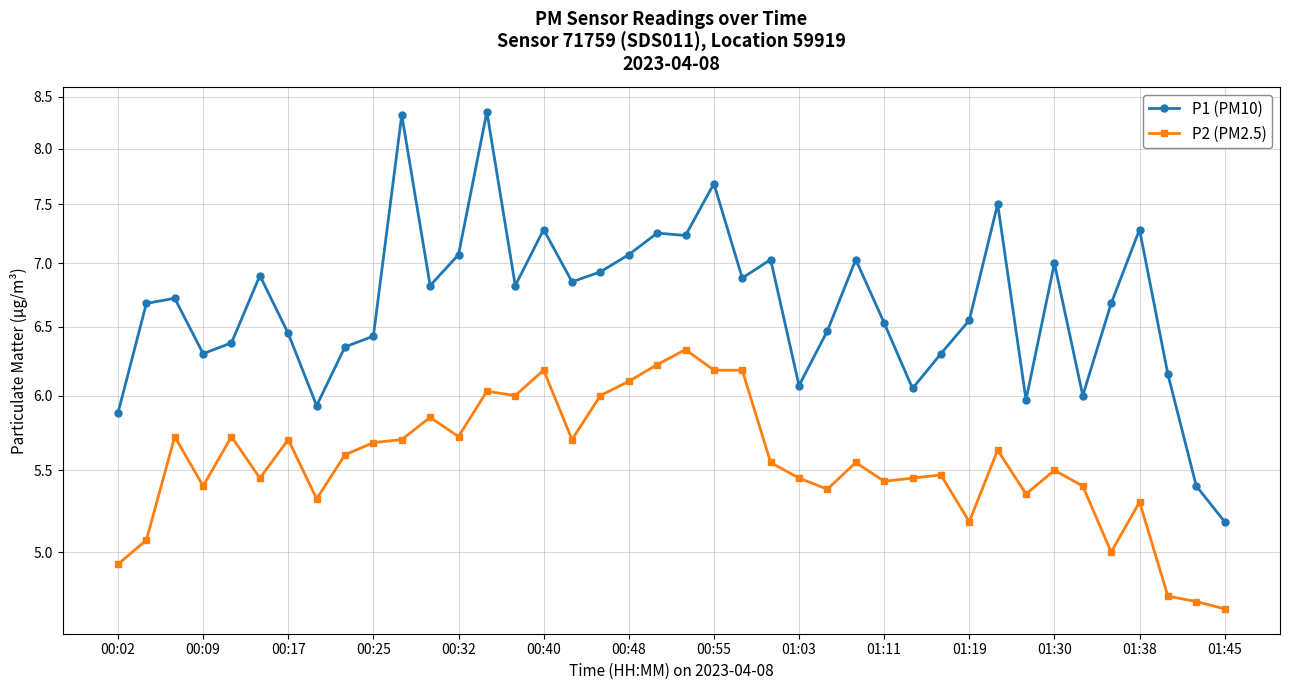

How many data points in P2 (PM2.5) are above 5?

35